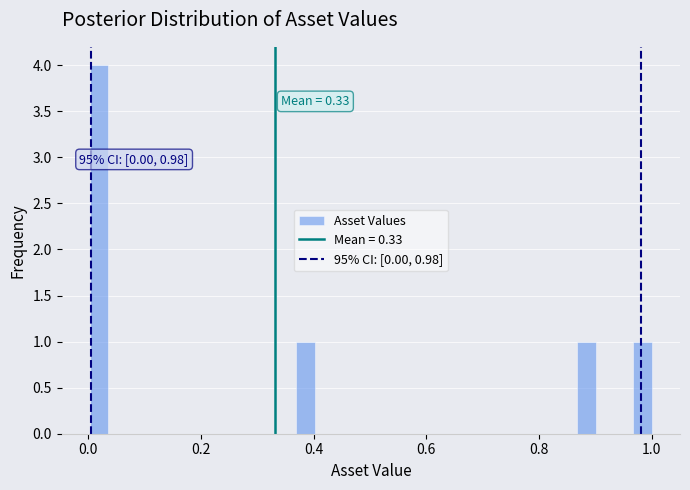

Read against the x-axis, roughly where is the centre of the tallest bar?

0.02